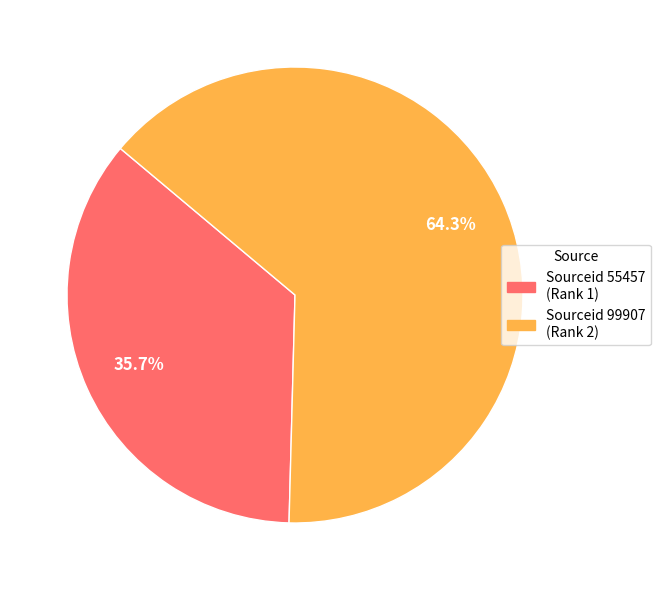

Between Sourceid 99907 (Rank 2) and Sourceid 55457 (Rank 1), which is larger?

Sourceid 99907 (Rank 2)